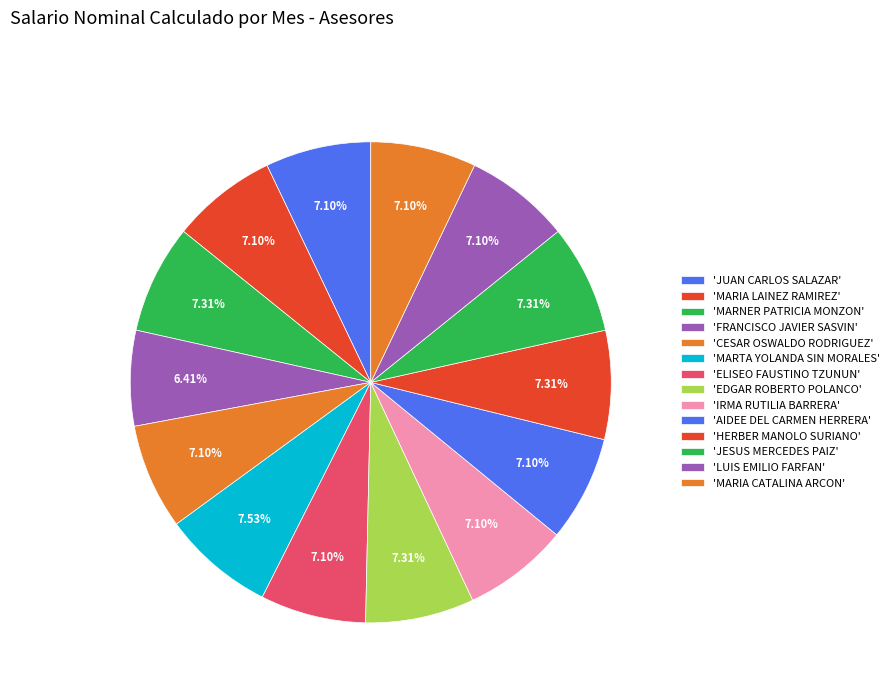

How many segments does this pie chart have?

14